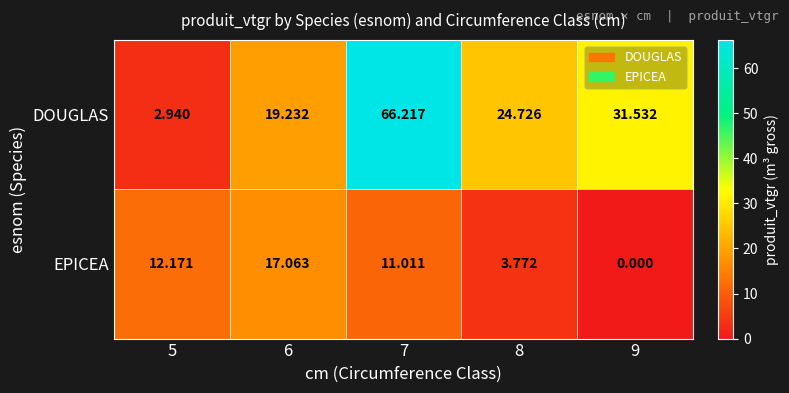

Which series has the largest total across all categories?

DOUGLAS